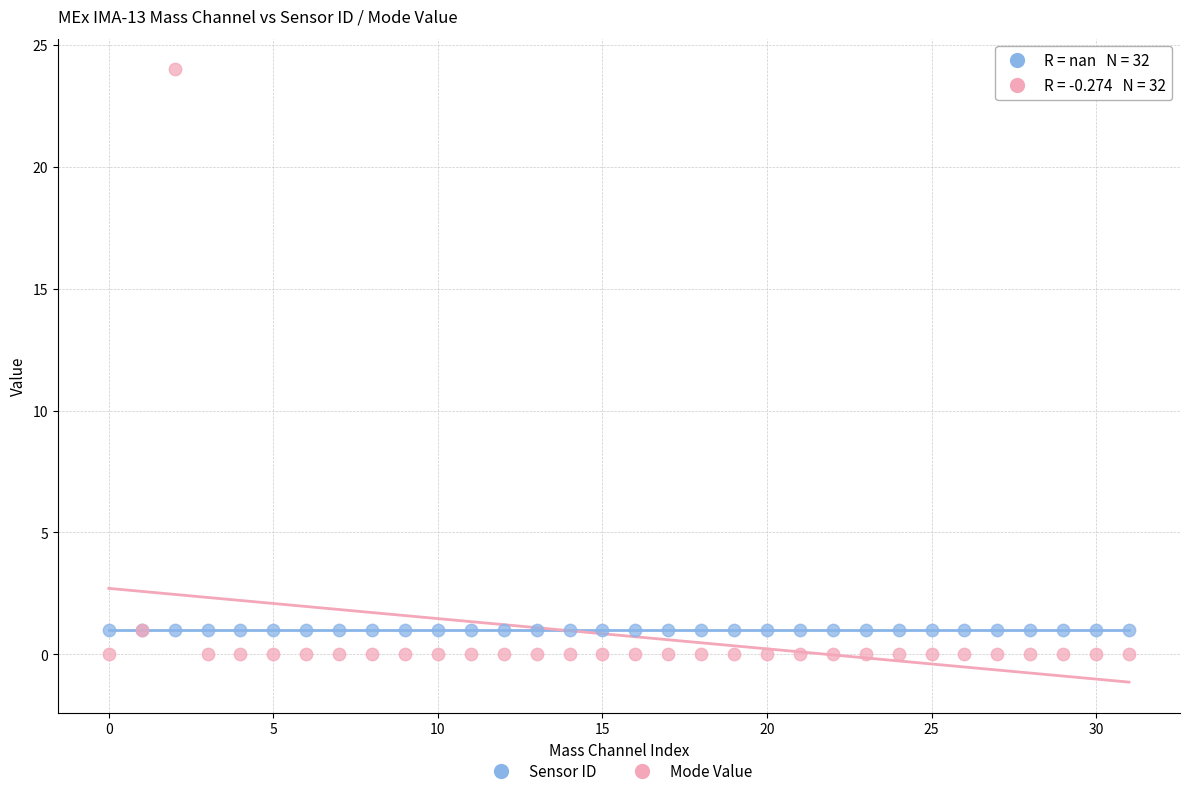

Which series contains the highest Y value?

Mode Value